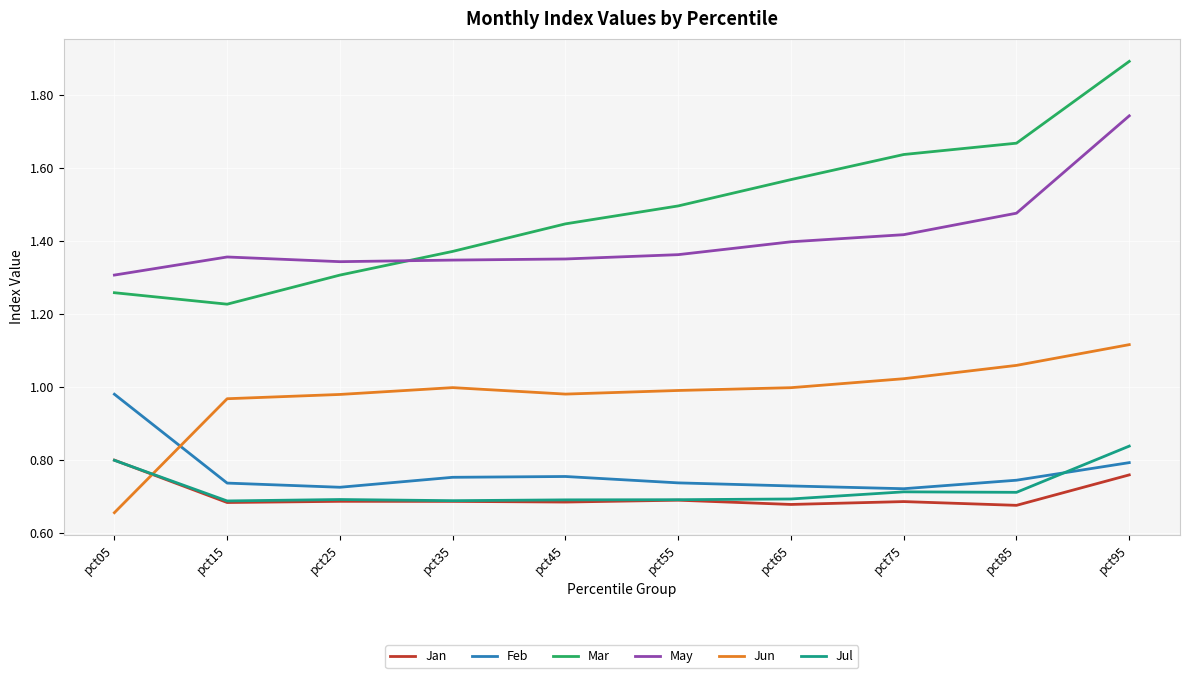

At how many categories does at least one series exceed 1?

10